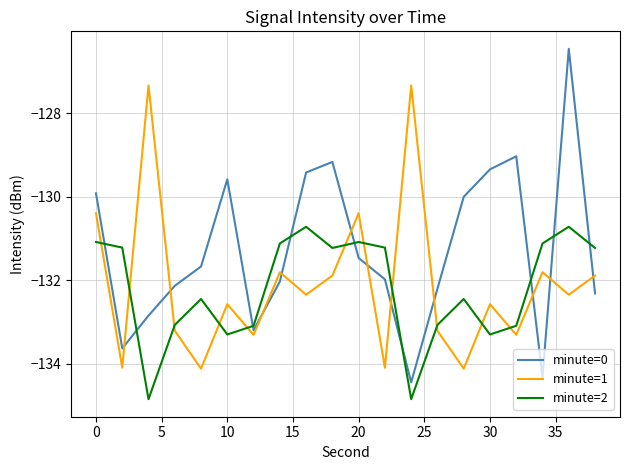

After their last crossing, which series has the higher values: minute=2 or minute=0?

minute=2